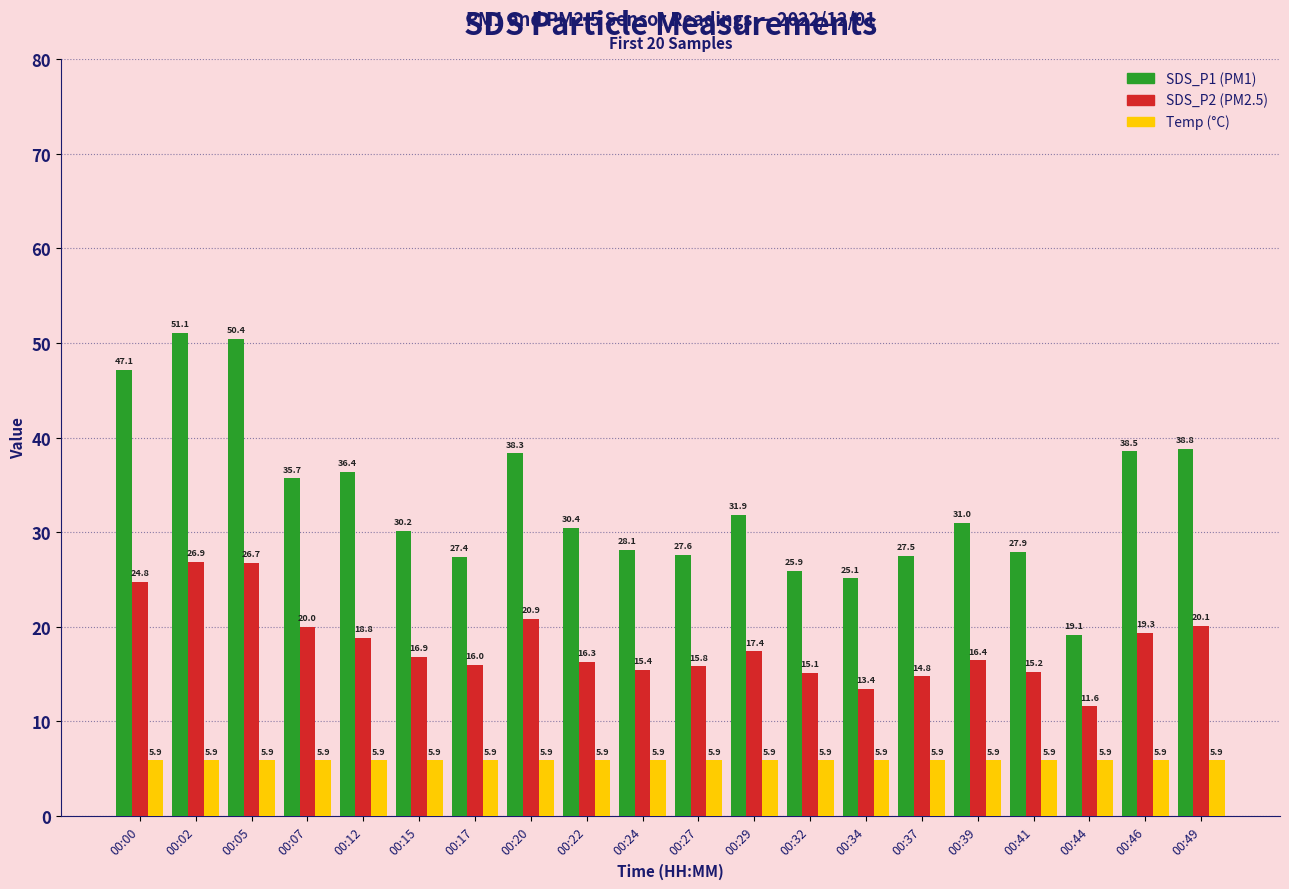

How many bars are there in each group?

3